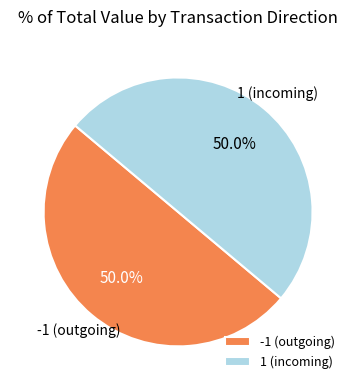

Do 1 (incoming) and -1 (outgoing) together represent more than half of the pie?

Yes